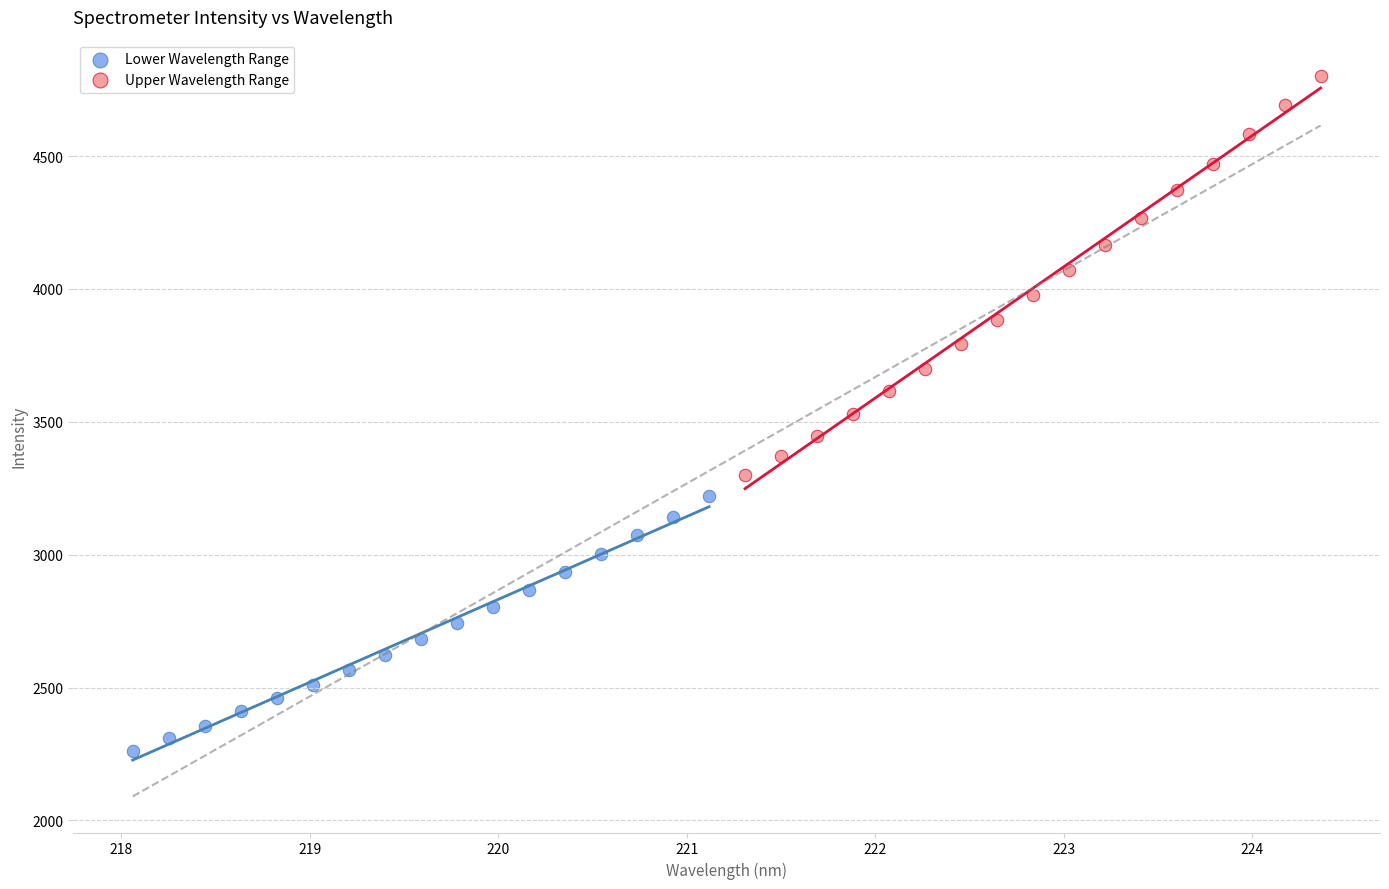

What are all the series names shown in the legend?

Lower Wavelength Range, Upper Wavelength Range